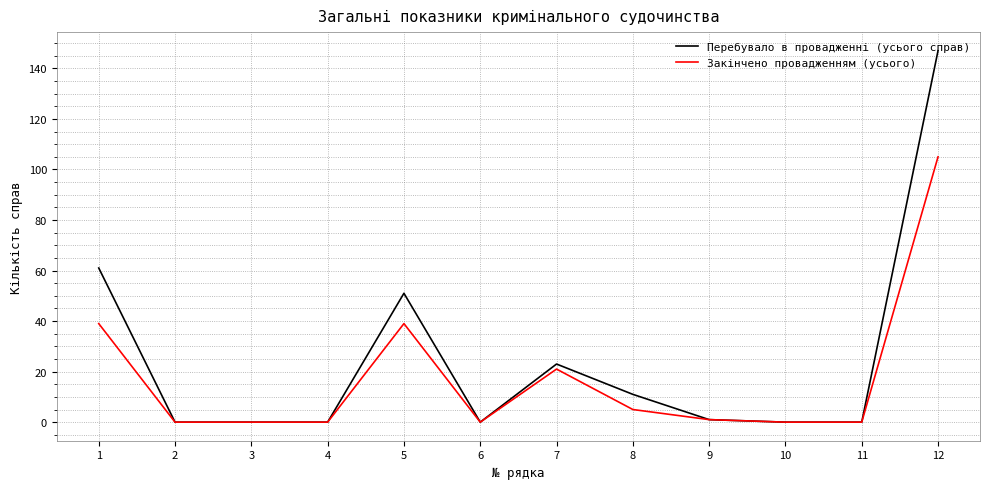

What are all the series names shown in the legend?

Перебувало в провадженні (усього справ), Закінчено провадженням (усього)